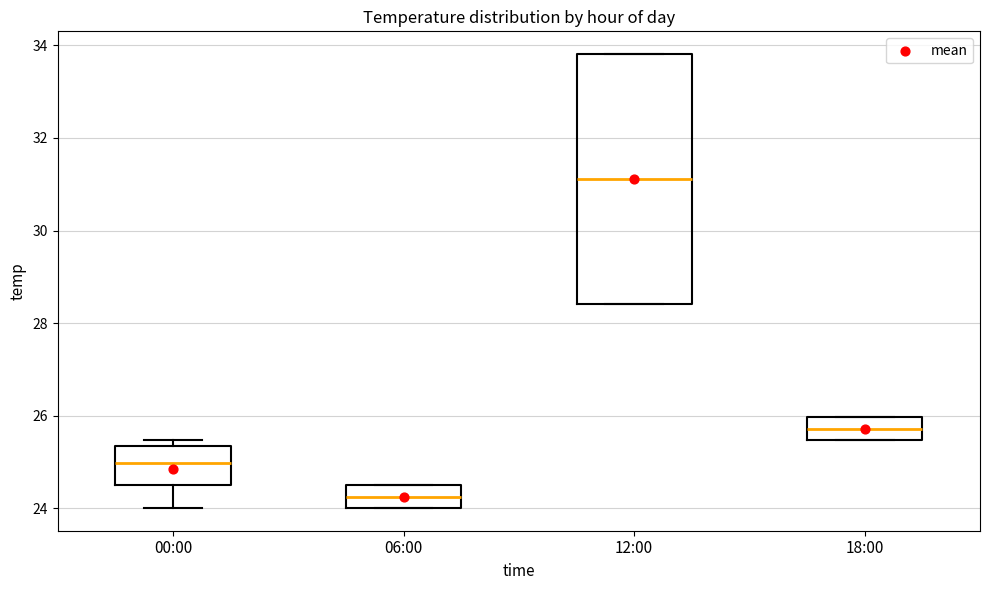

Which box is the tallest, from its lower edge to its upper edge?

12:00